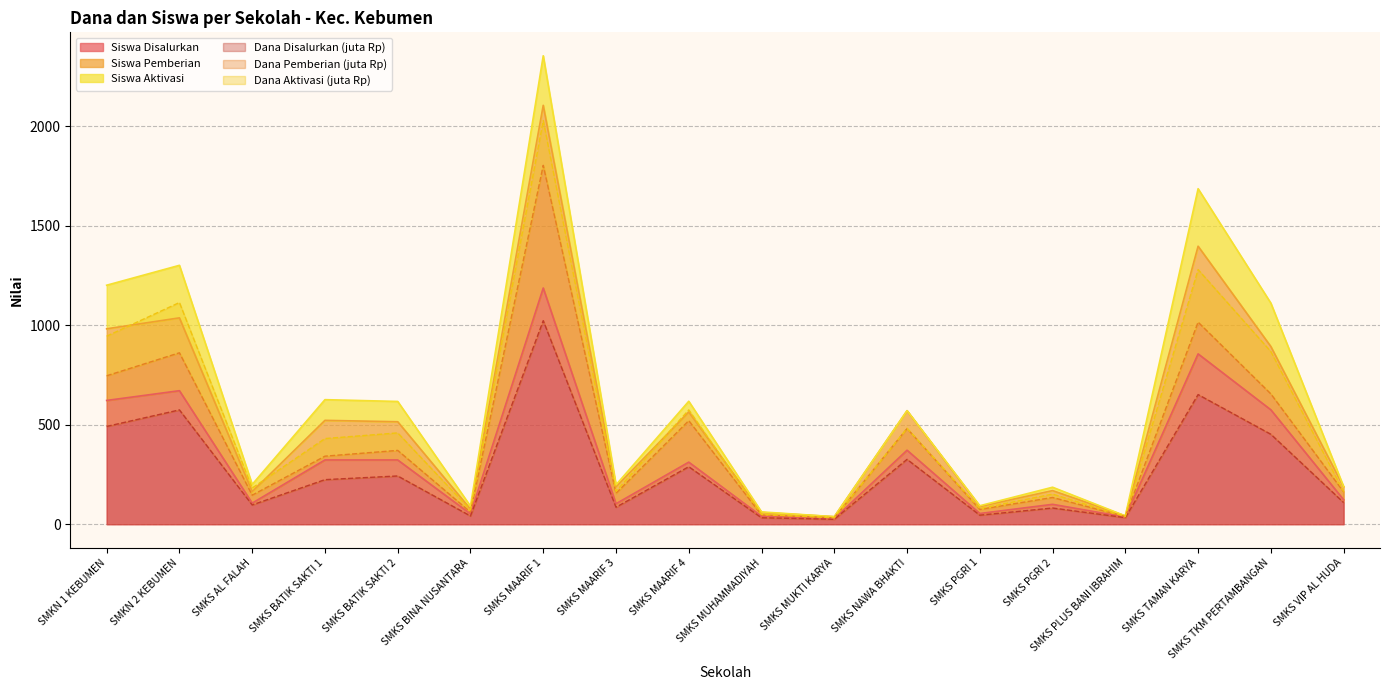

Is the value of Dana Disalurkan (juta Rp) at SMKN 2 KEBUMEN greater than the value of Siswa Disalurkan at SMKS VIP AL HUDA?

Yes